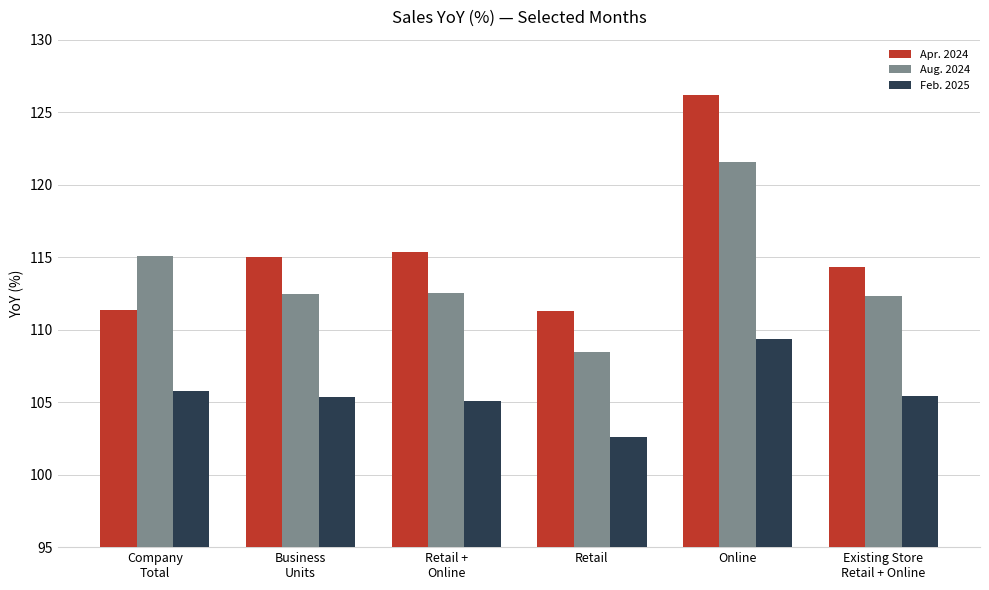

What is the minimum value for Aug. 2024?

108.4